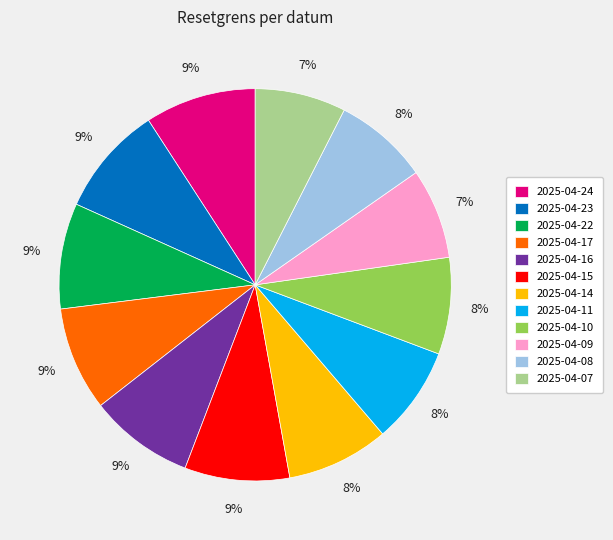

Does 2025-04-15 represent more than half of the total?

No